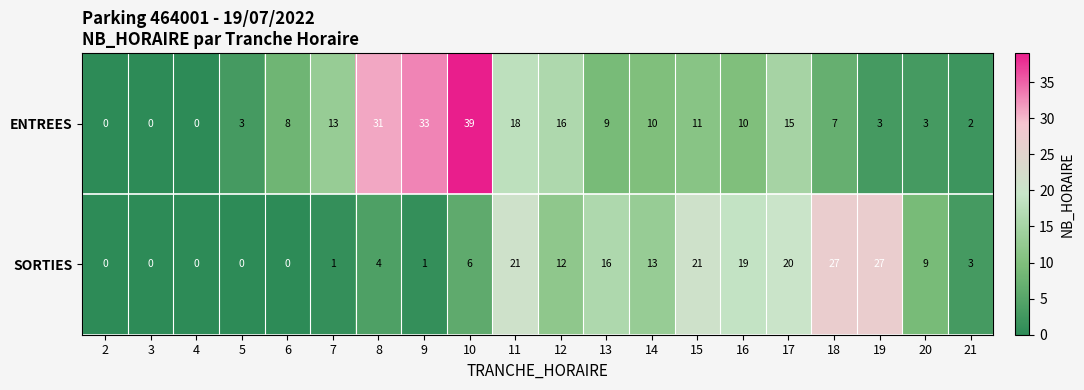

What is the spread (max minus min) of values at 5?

3